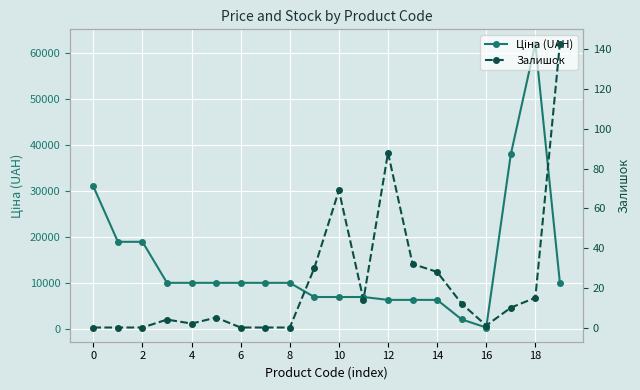

Rank the series by their average value, from highest to lowest.

Ціна (UAH), Залишок